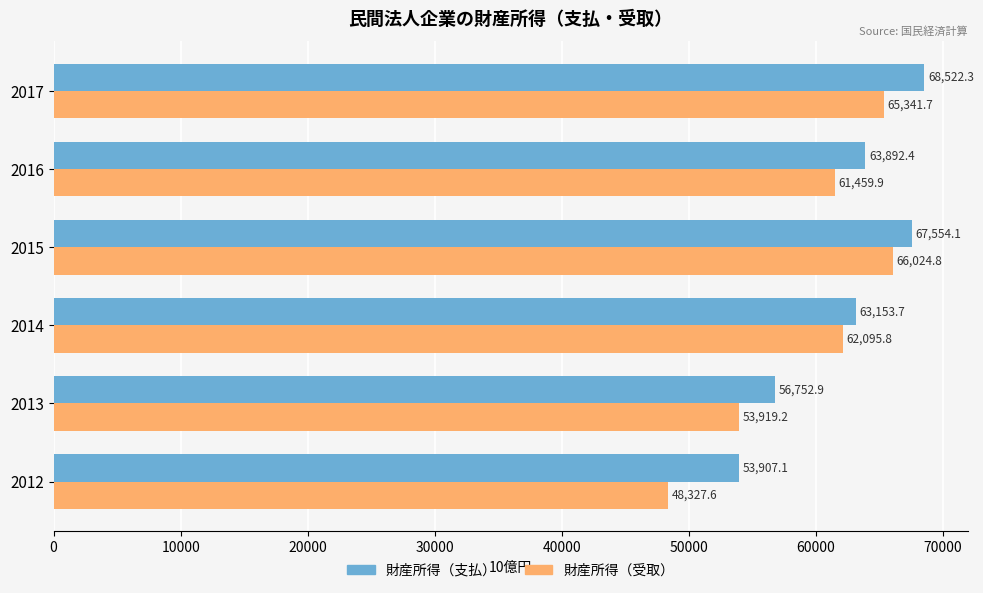

The value of 財産所得（受取） at 2016 is 93252.8. True or false?

False